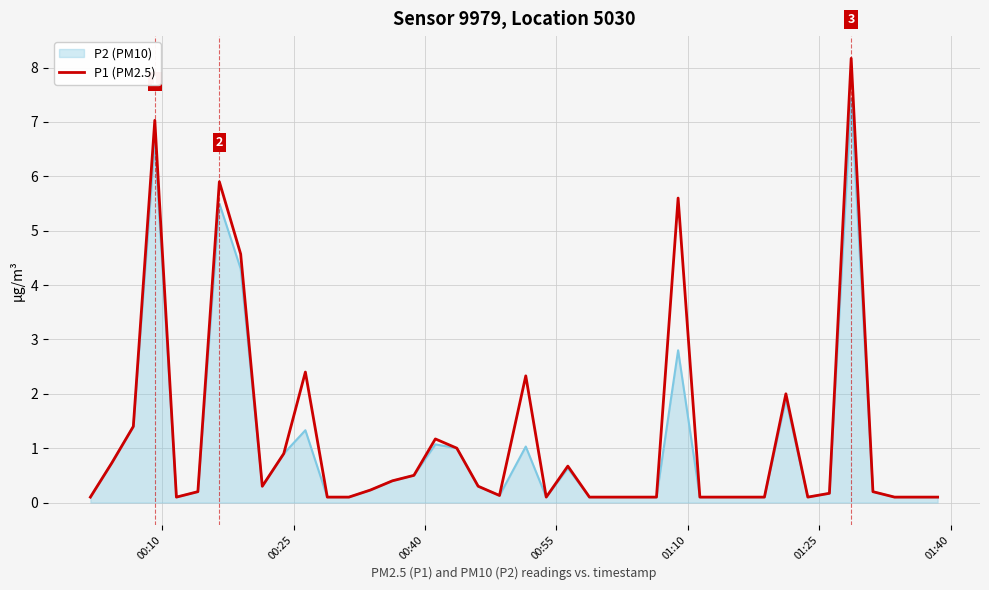

What is the greatest value displayed?

8.2